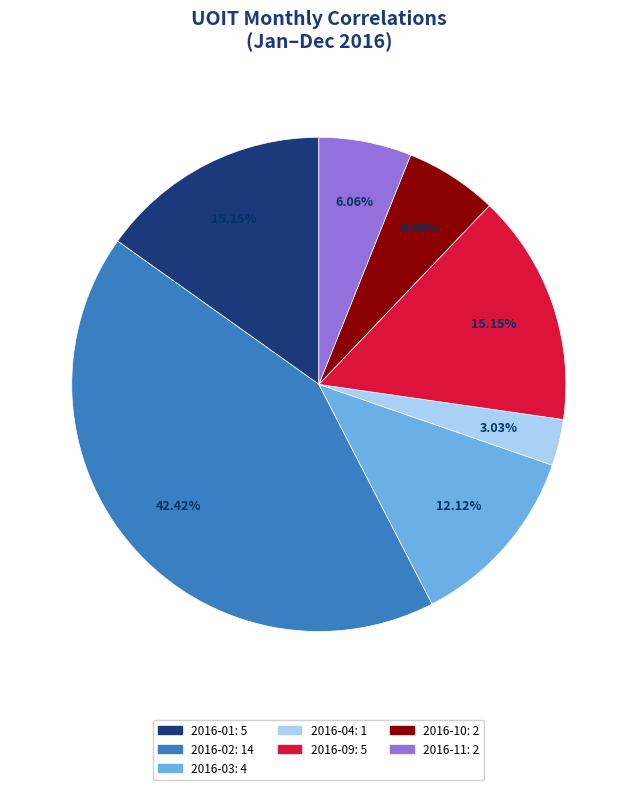

Does any single category account for the majority?

No